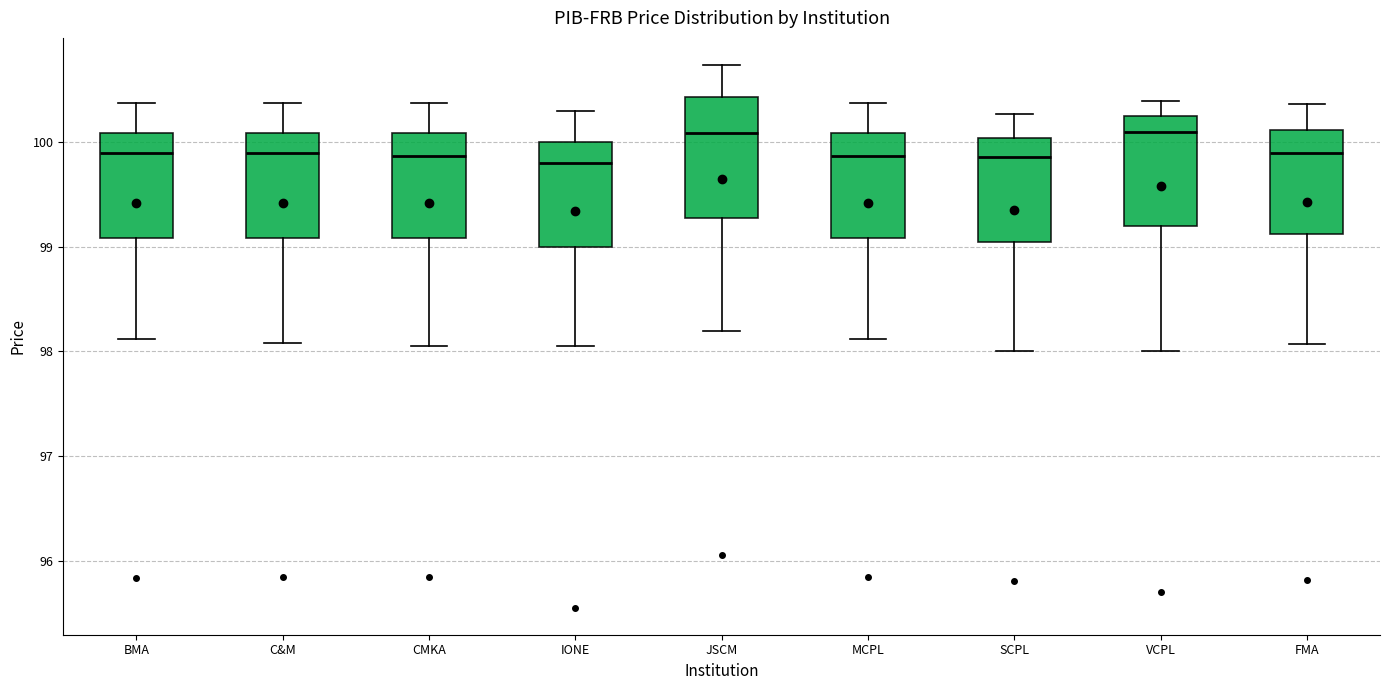

Reading left to right, read every box against the y-axis: the position of its median line, the range the box covers, and the ends of its whiskers. The values are not printed on the chart, so give them approximately, as read against the axis.

BMA: median 99.9, box 99.1 to 100.1, whiskers 98.1 to 100.4
C&M: median 99.9, box 99.1 to 100.1, whiskers 98.1 to 100.4
CMKA: median 99.9, box 99.1 to 100.1, whiskers 98.1 to 100.4
IONE: median 99.8, box 99.0 to 100.0, whiskers 98.1 to 100.3
JSCM: median 100.1, box 99.3 to 100.4, whiskers 98.2 to 100.7
MCPL: median 99.9, box 99.1 to 100.1, whiskers 98.1 to 100.4
SCPL: median 99.9, box 99.1 to 100.0, whiskers 98.0 to 100.3
VCPL: median 100.1, box 99.2 to 100.3, whiskers 98.0 to 100.4
FMA: median 99.9, box 99.1 to 100.1, whiskers 98.1 to 100.4